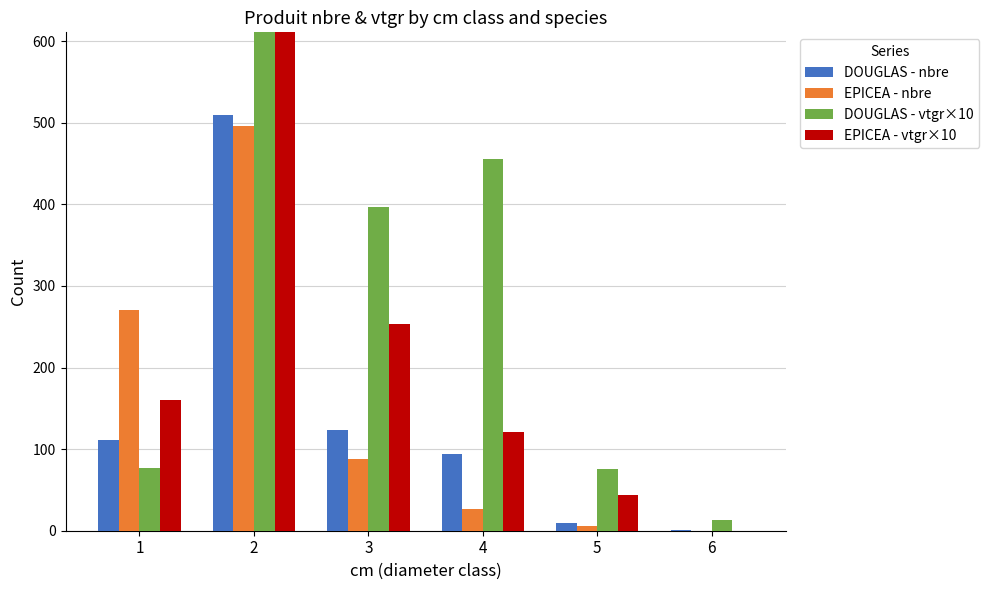

What is the total value across all series at 1?

620.0